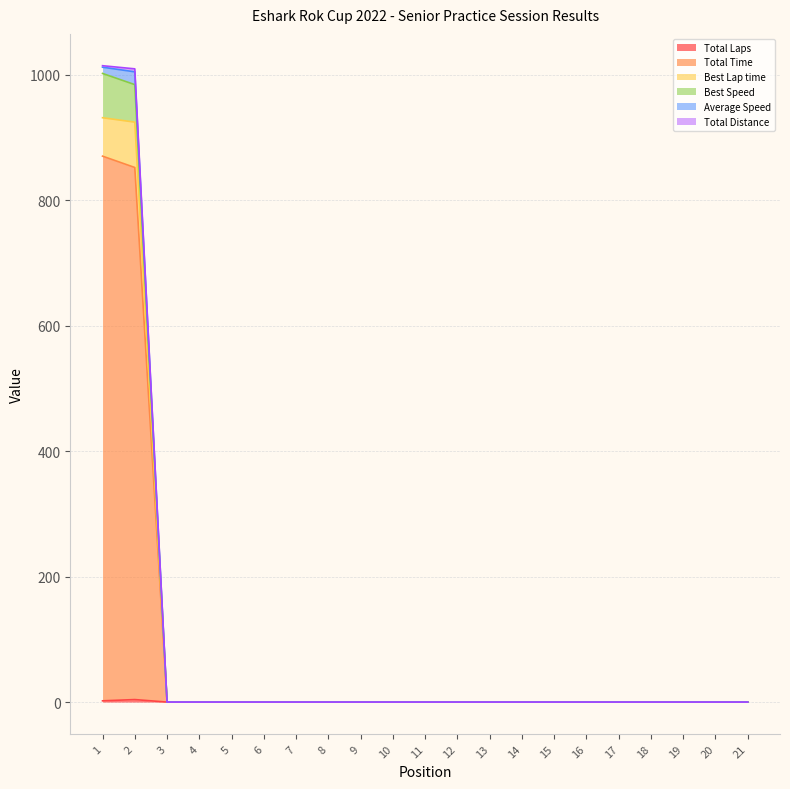

The Best Lap time series shows 0.0 at 11. True or false?

True